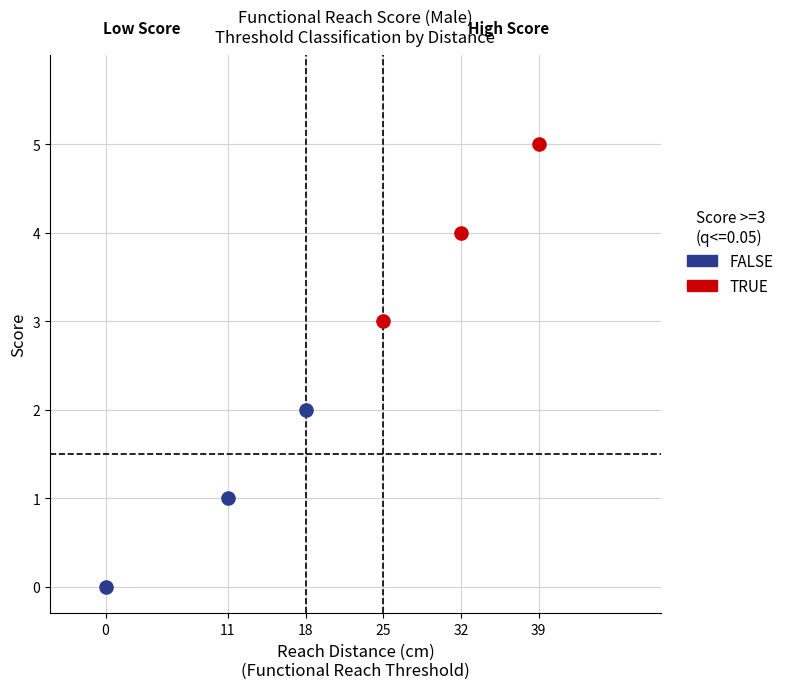

Which series contains the lowest Y value?

FALSE